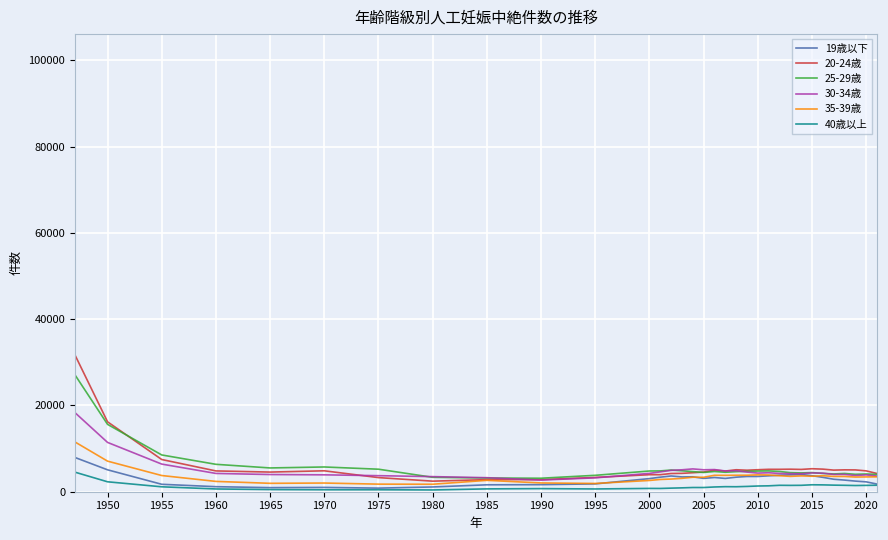

True or false: 25-29歳 and 40歳以上 intersect in this chart.

False